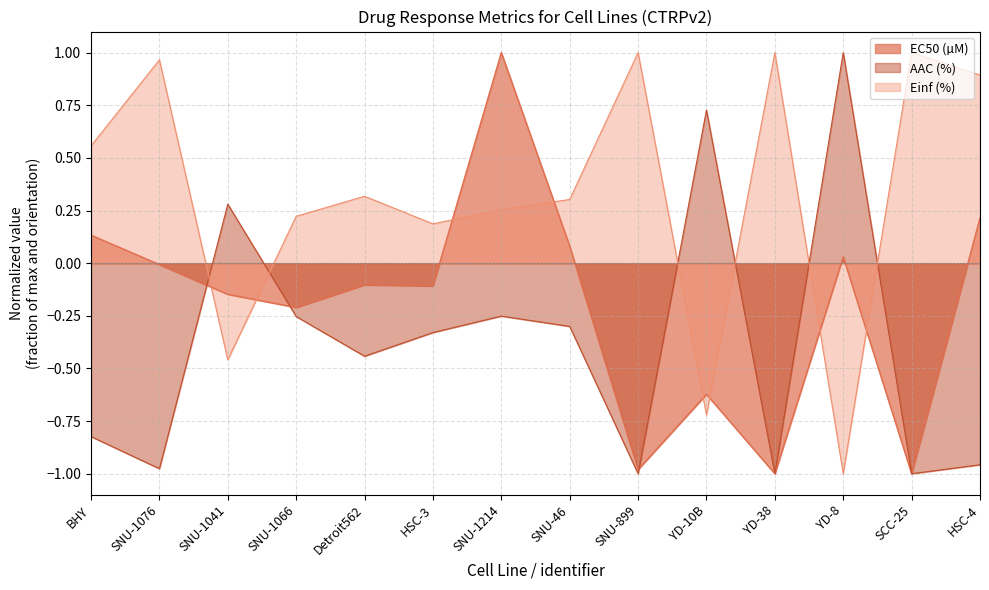

What is the difference between the second highest and second lowest values in the Einf (%) series?

1.7